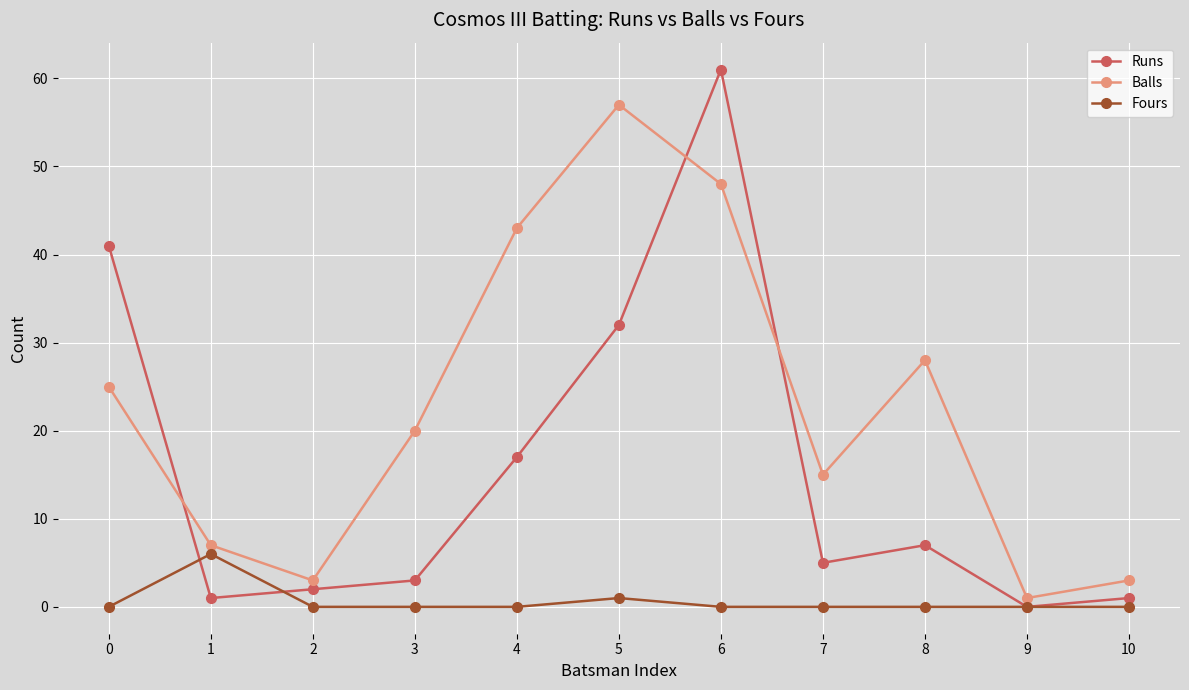

What is the value of the Runs point at the 9th from the left?

7